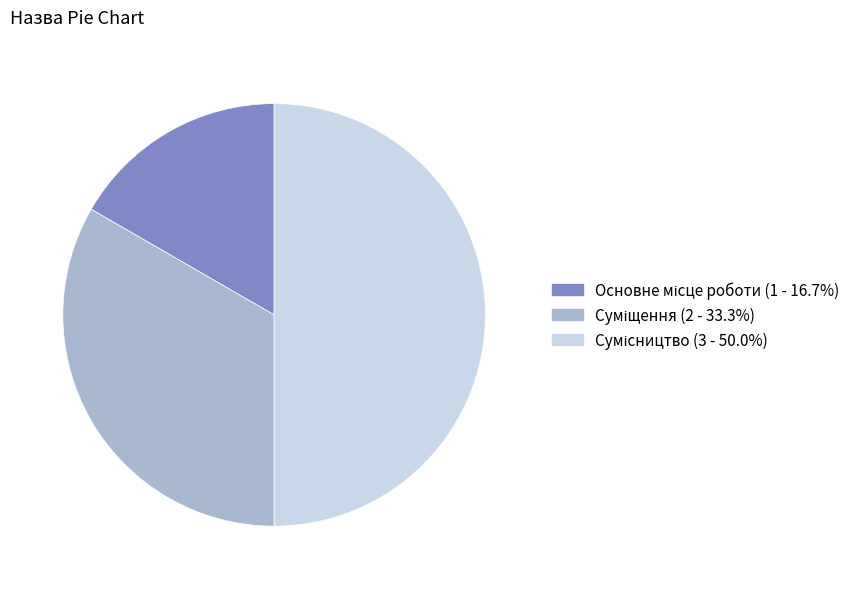

Count the number of slices in the pie.

3